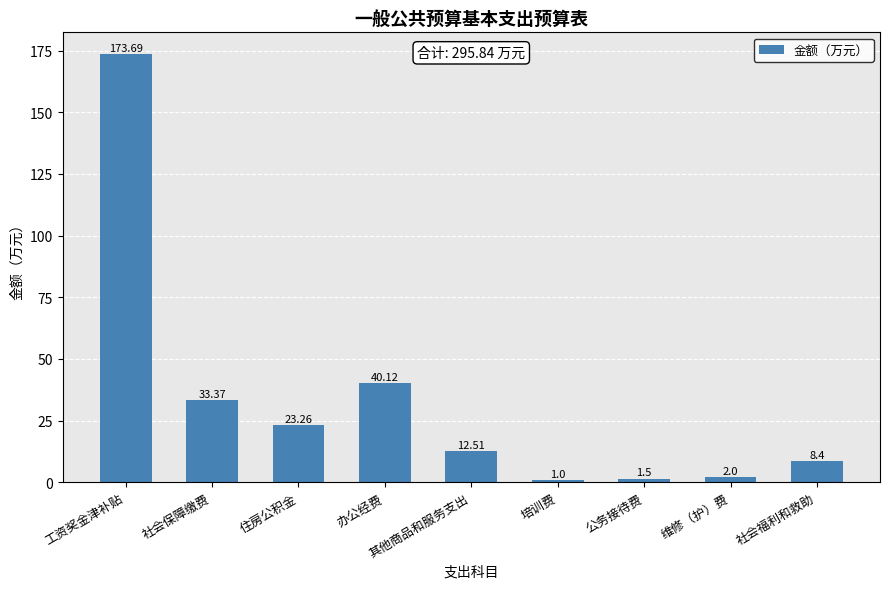

Reading right to left, extract all data points from this chart.

社会福利和救助=8.4	维修（护）费=2.0	公务接待费=1.5	培训费=1.0	其他商品和服务支出=12.5	办公经费=40.1	住房公积金=23.3	社会保障缴费=33.4	工资奖金津补贴=173.7